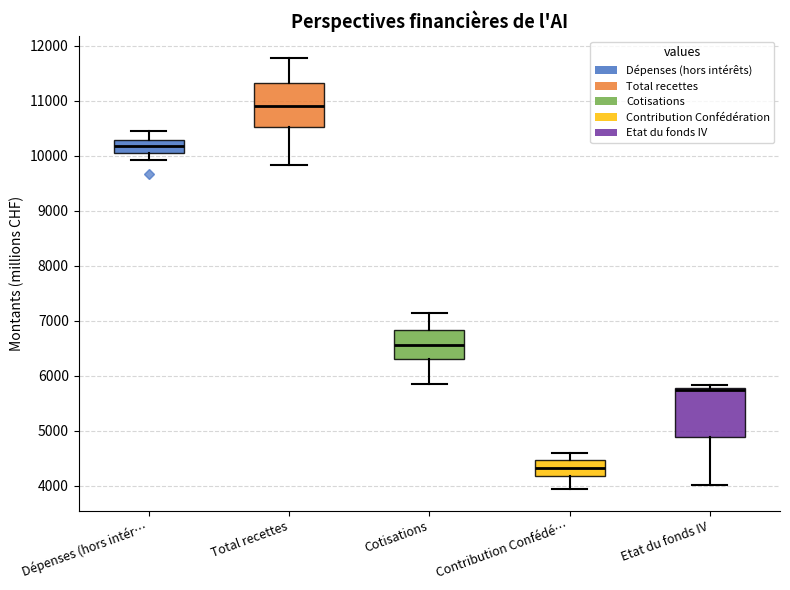

Reading left to right, read every box against the y-axis: the position of its median line, the range the box covers, and the ends of its whiskers. The values are not printed on the chart, so give them approximately, as read against the axis.

Dépenses (hors intér…: median 10200, box 10100 to 10300, whiskers 9900 to 10500
Total recettes: median 10900, box 10500 to 11300, whiskers 9800 to 11800
Cotisations: median 6600, box 6300 to 6800, whiskers 5900 to 7100
Contribution Confédé…: median 4300, box 4200 to 4500, whiskers 3900 to 4600
Etat du fonds IV: median 5700 (drawn on the box's upper edge), box 4900 to 5800, whiskers 4000 to 5800 (just above the box's upper edge)